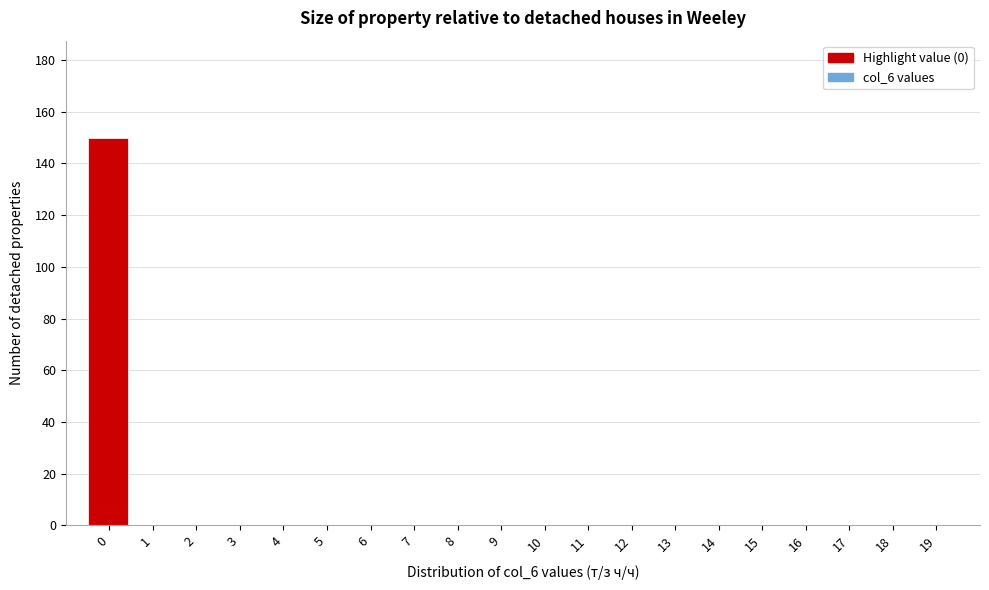

Reading right to left, list all the values displayed in this chart.

19=0	18=0	17=0	16=0	15=0	14=0	13=0	12=0	11=0	10=0	9=0	8=0	7=0	6=0	5=0	4=0	3=0	2=0	1=0	0=150